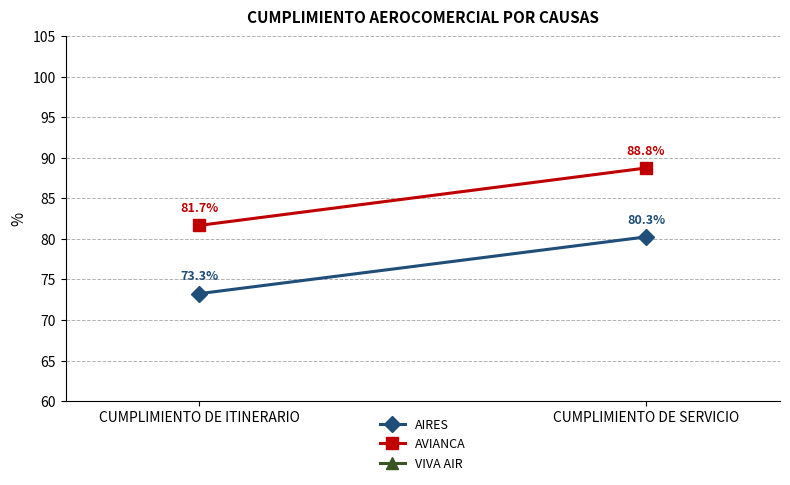

What is the sum of all AIRES values?

153.5